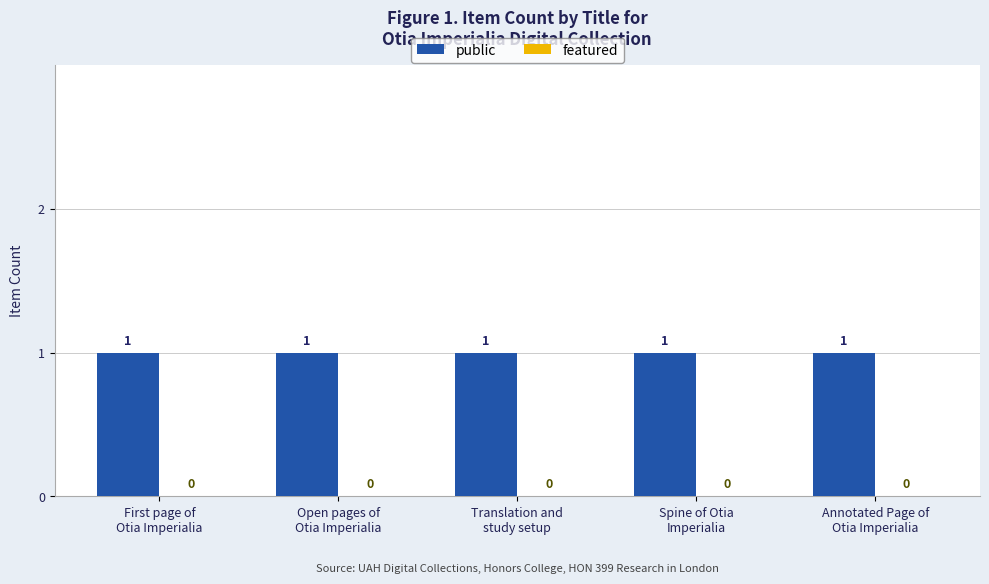

The public series shows 1 at Spine of Otia
Imperialia. True or false?

True